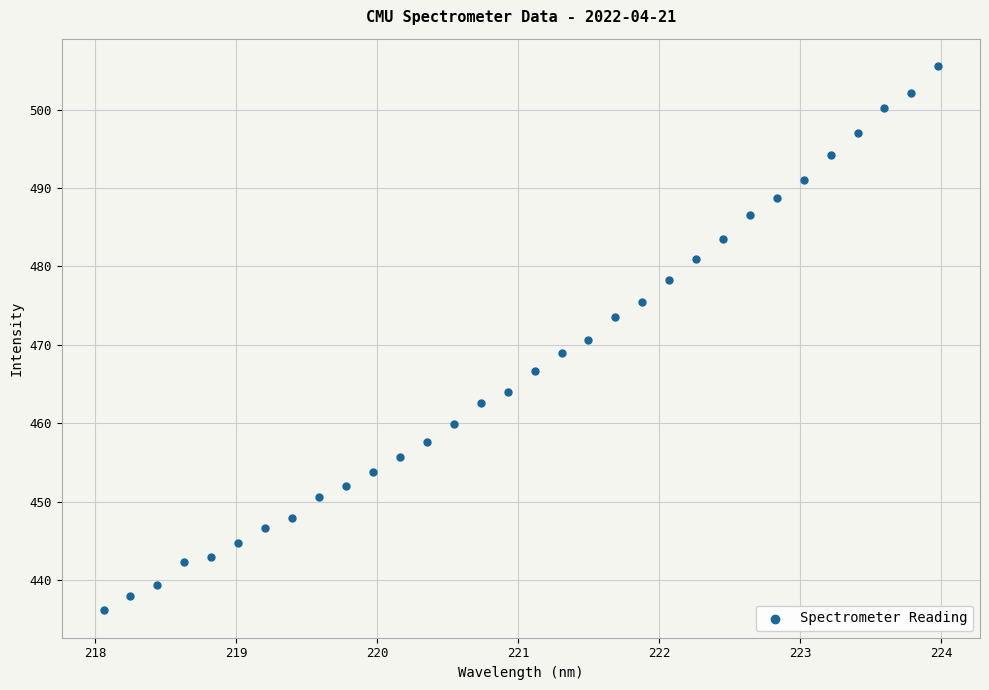

What is the range of Y values (max minus min)?

69.4